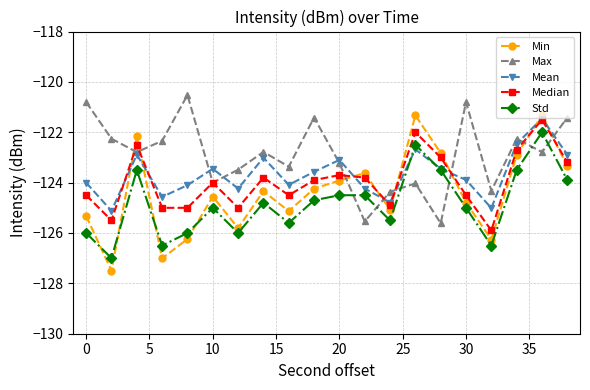

Which series has the largest total across all categories?

Max